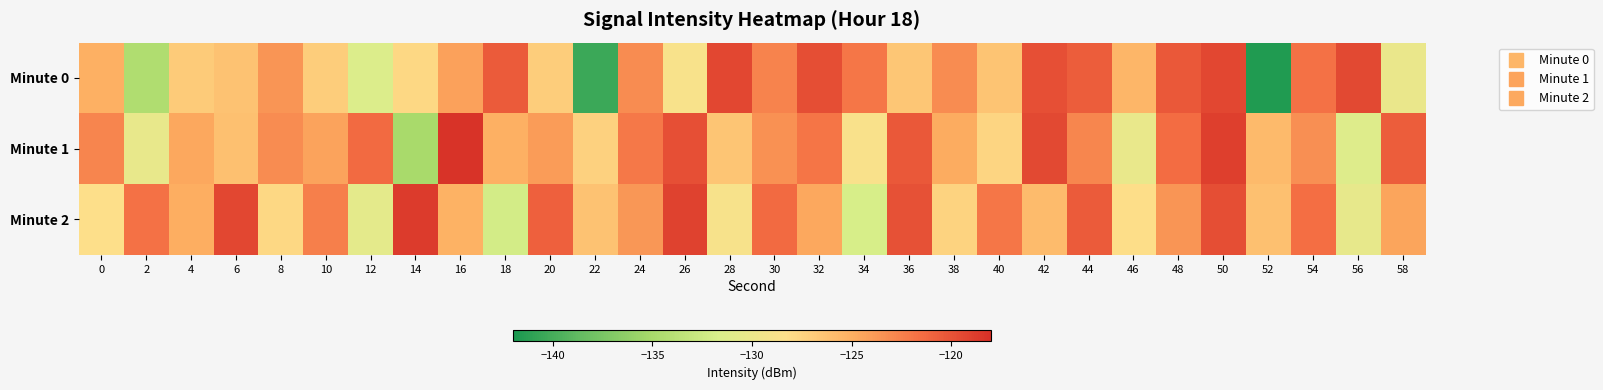

Reading left to right, extract all data points from this chart.

Minute 0: 0=-125.1	2=-134.5	4=-126.9	6=-126.3	8=-123.6	10=-127.0	12=-131.4	14=-127.8	16=-124.2	18=-120.5	20=-127.1	22=-140.5	24=-123.1	26=-128.8	28=-119.3	30=-122.7	32=-119.8	34=-122.0	36=-126.6	38=-123.1	40=-126.4	42=-119.8	44=-120.6	46=-125.5	48=-120.3	50=-119.3	52=-141.7	54=-121.7	56=-119.5	58=-130.0
Minute 1: 0=-122.7	2=-130.2	4=-124.6	6=-126.1	8=-123.1	10=-124.3	12=-121.3	14=-134.9	16=-118.3	18=-125.1	20=-124.0	22=-127.3	24=-122.1	26=-119.8	28=-126.5	30=-123.4	32=-121.9	34=-128.7	36=-120.3	38=-124.8	40=-127.6	42=-119.5	44=-122.8	46=-130.1	48=-121.4	50=-118.9	52=-125.7	54=-123.3	56=-131.2	58=-120.6
Minute 2: 0=-128.3	2=-121.7	4=-124.9	6=-119.4	8=-127.8	10=-122.5	12=-130.6	14=-118.7	16=-125.2	18=-132.1	20=-120.8	22=-126.3	24=-123.7	26=-119.1	28=-128.9	30=-121.3	32=-124.6	34=-131.8	36=-119.9	38=-127.4	40=-122.0	42=-125.8	44=-120.5	46=-128.2	48=-123.6	50=-119.7	52=-126.1	54=-121.5	56=-130.3	58=-124.4